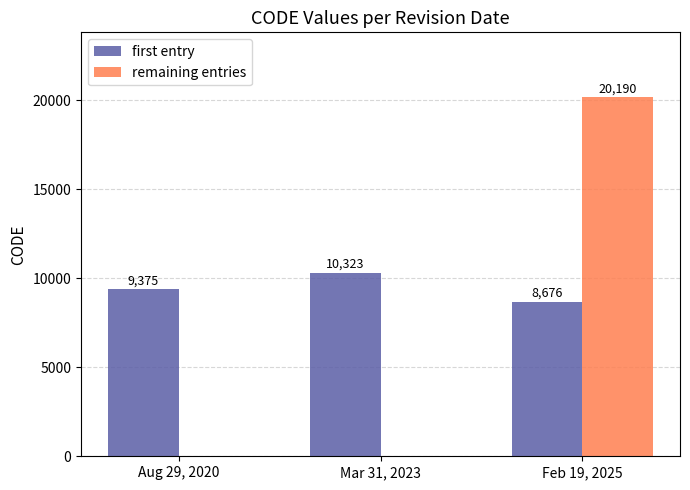

Which category has the highest value in the remaining entries series?

Feb 19, 2025